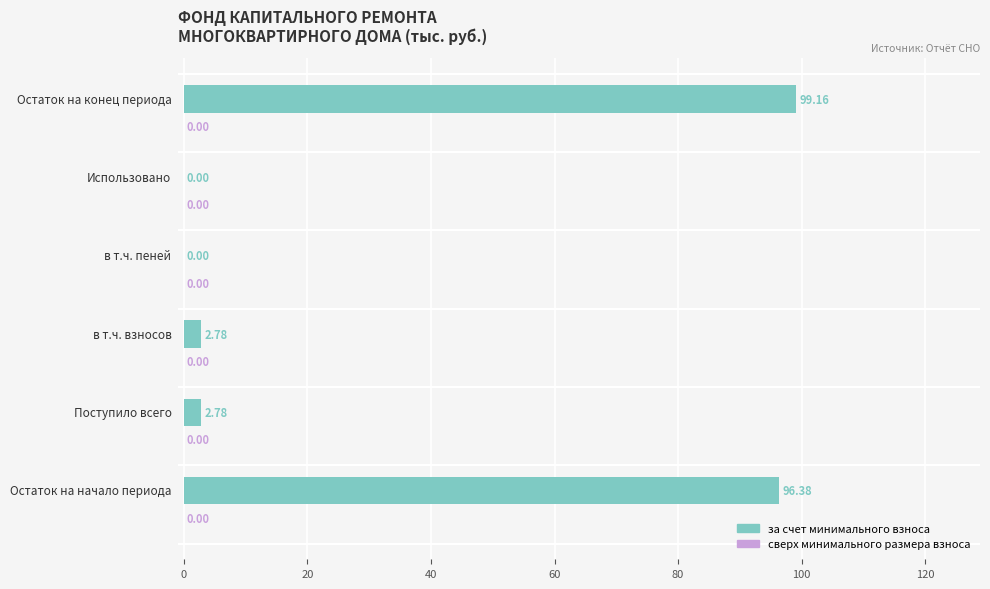

What is the sum of all values?

201.1